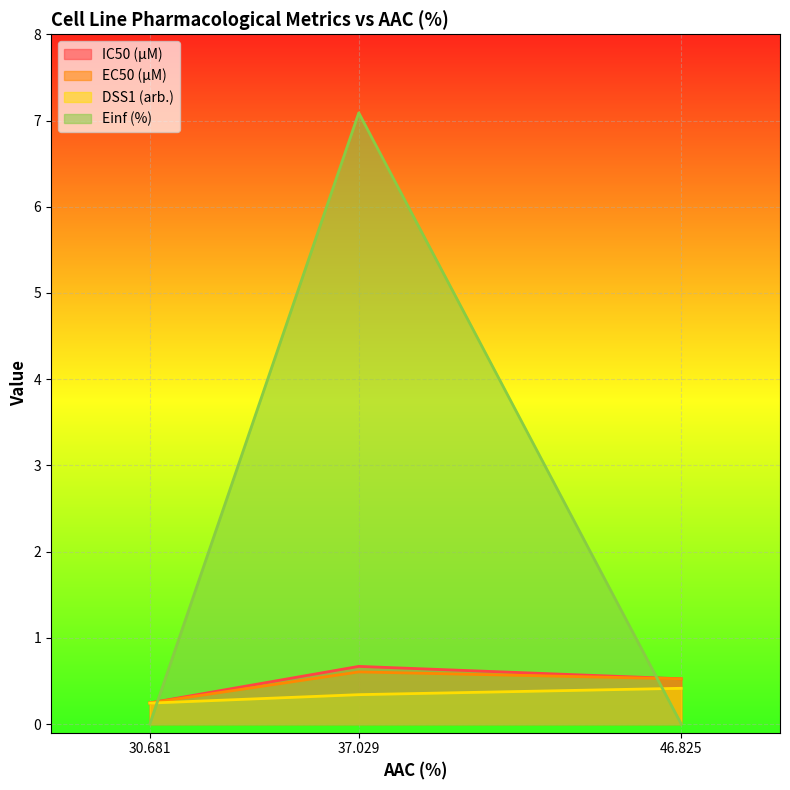

What is the total value across all series at 46.825?

1.5